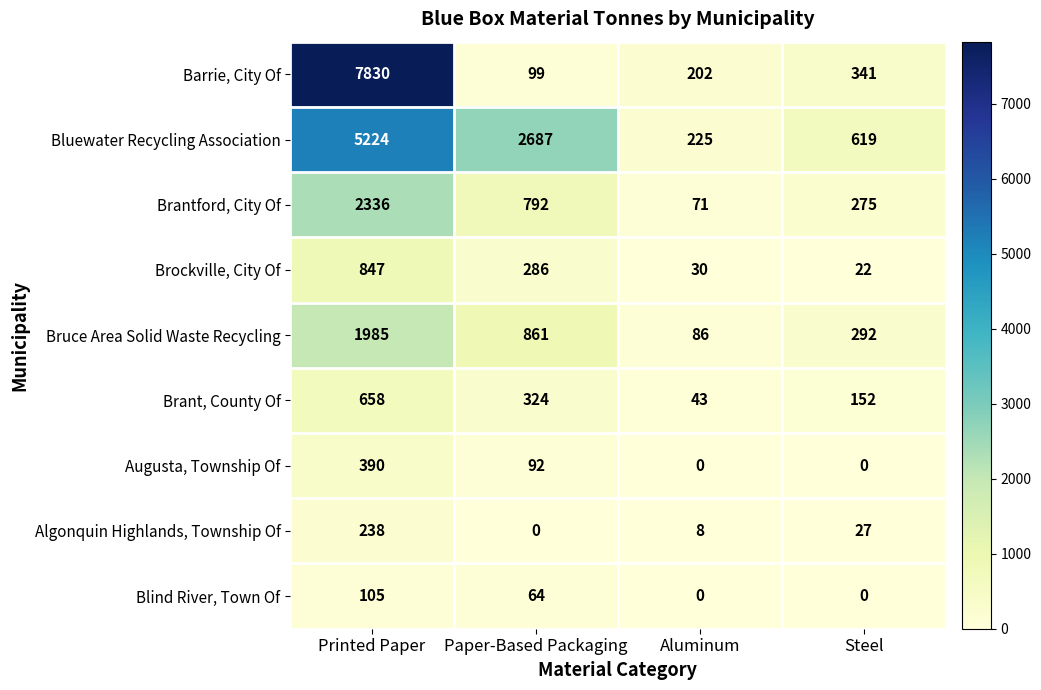

Is the value of Brockville, City Of at Paper-Based Packaging greater than the value of Blind River, Town Of at Printed Paper?

Yes